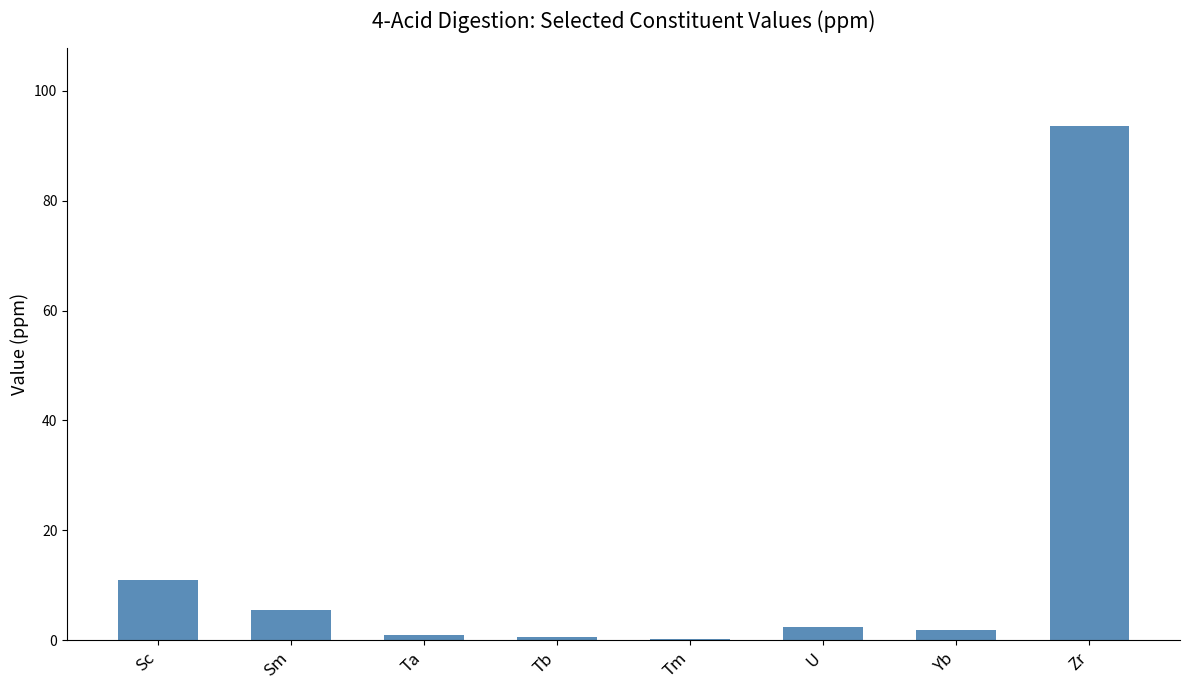

True or false: the data shows 93.6 at Zr.

True